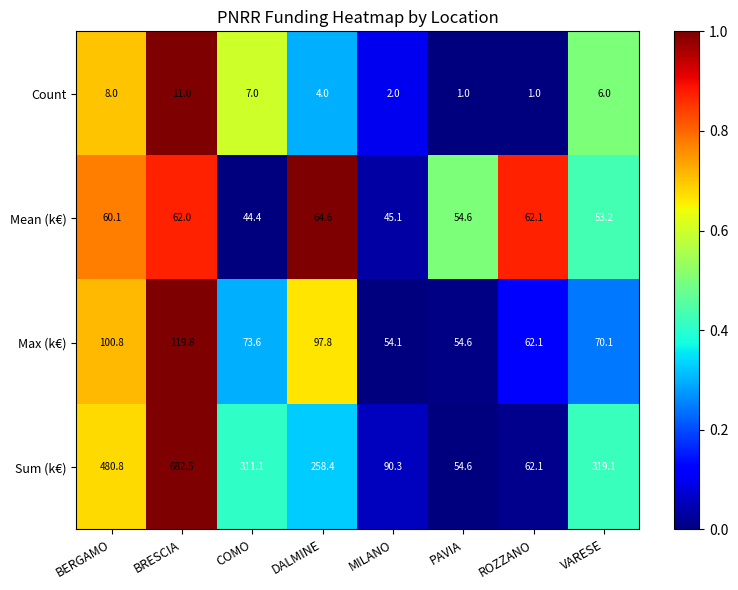

The Sum (k€) series shows 682.5 at BRESCIA. True or false?

True